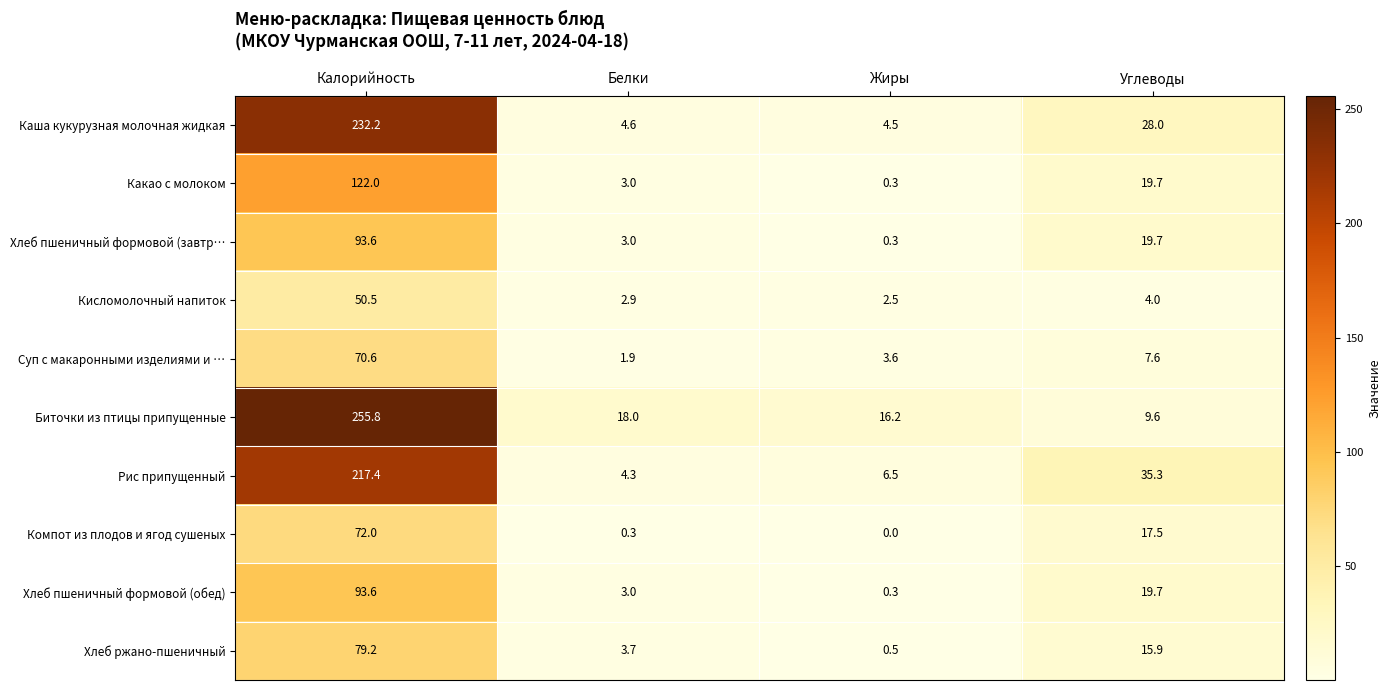

Where does the Компот из плодов и ягод сушеных series first go above 17?

Калорийность